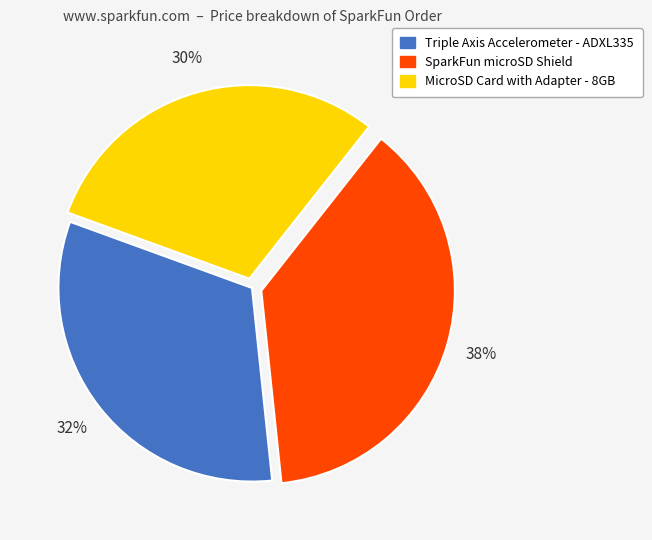

To the nearest percent, what is the average slice percentage?

33%